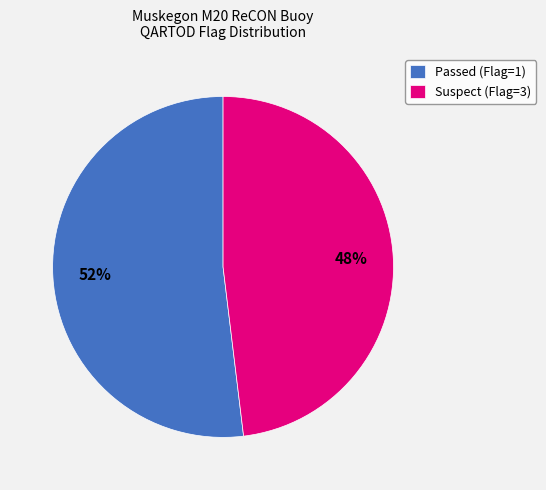

Rank the categories by value from highest to lowest.

Passed (Flag=1), Suspect (Flag=3)